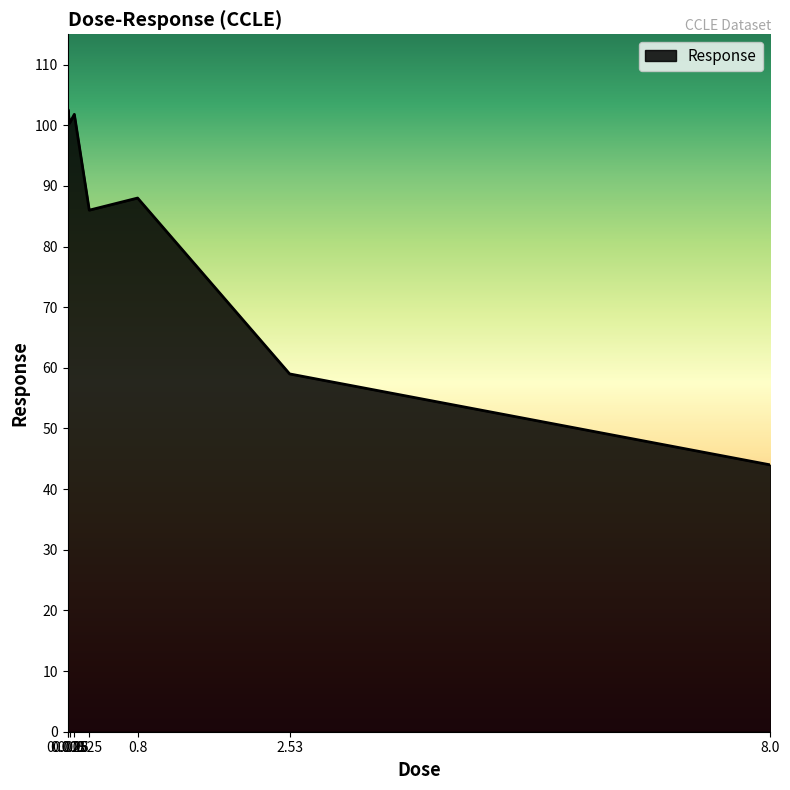

What is the ratio of the value at 0.25 to the value at 0.0025?

0.9